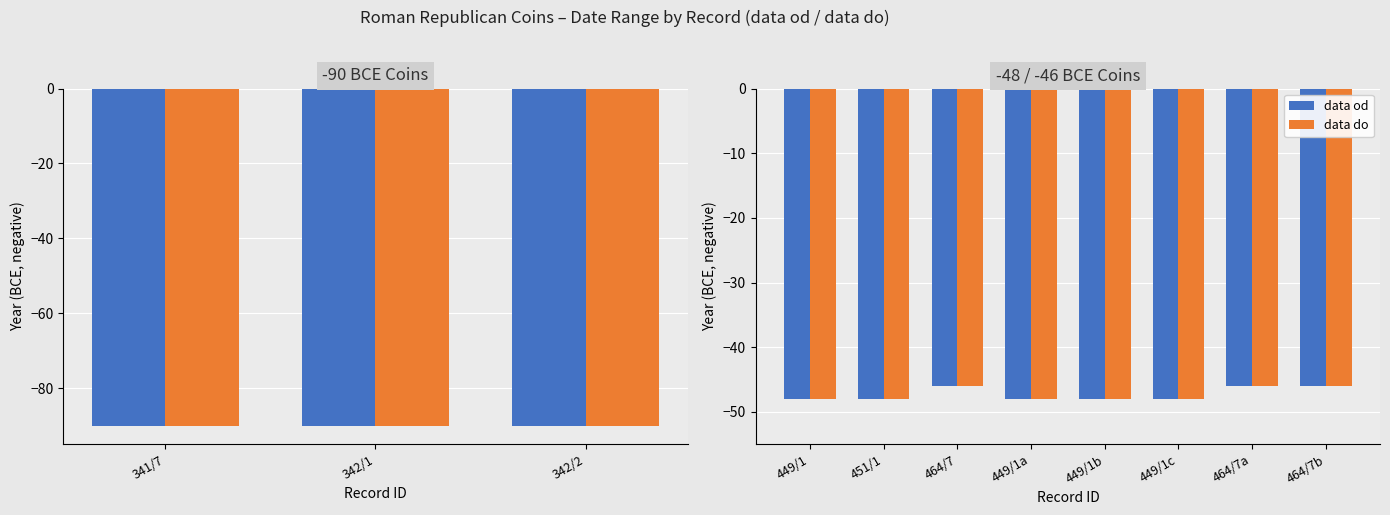

List the series in order of their peak value, highest first.

data od, data do